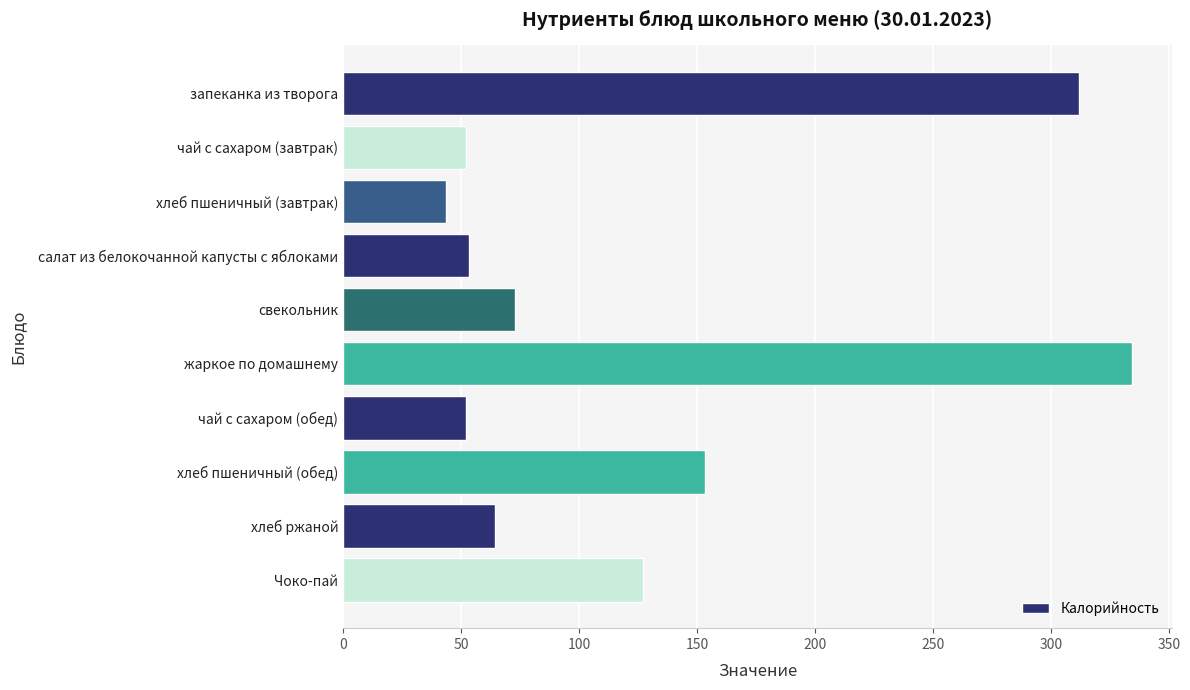

Count the number of categories in the chart.

10